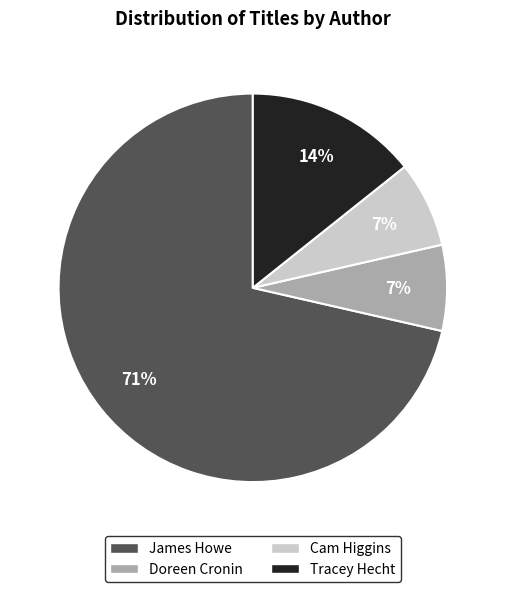

Is there any slice that represents more than half of the pie?

Yes